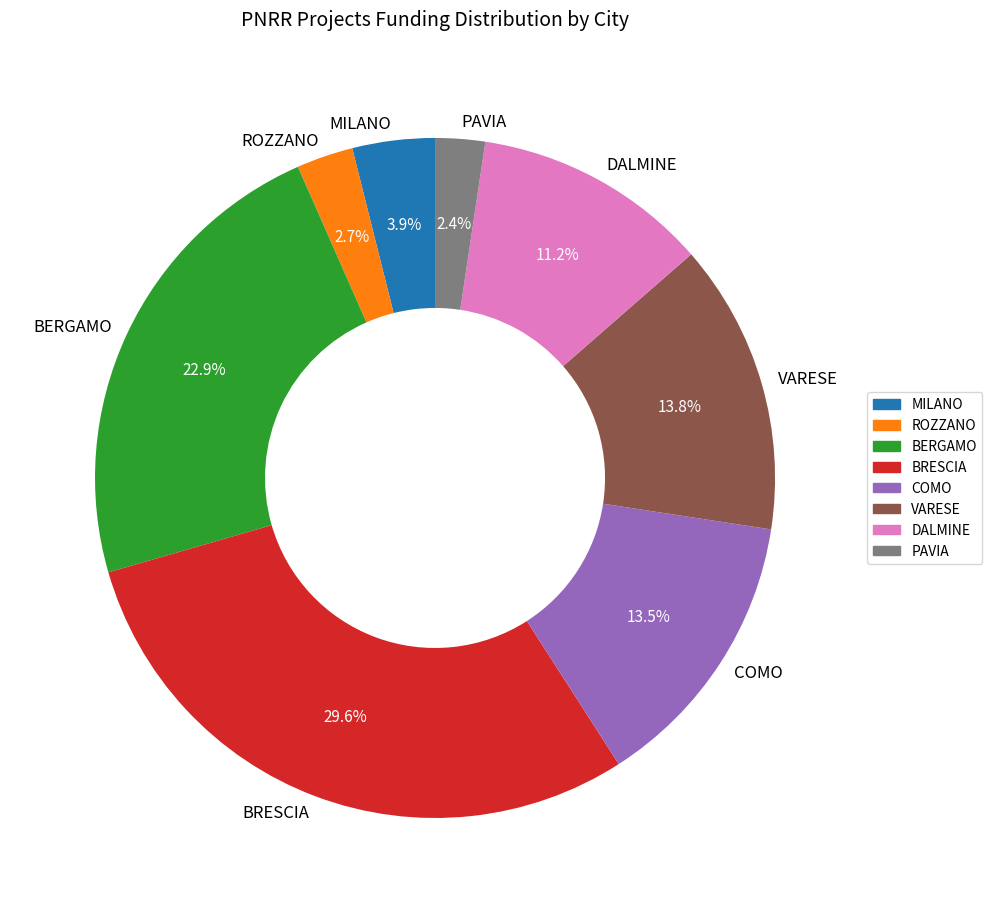

Is the sum of DALMINE and BERGAMO greater than half?

No